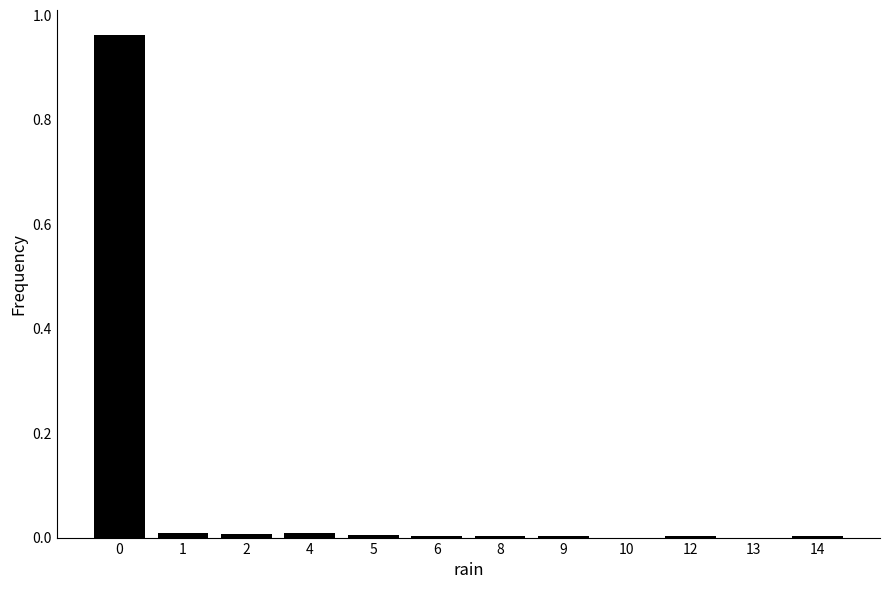

True or false: the data shows 0.6 at 13.

False